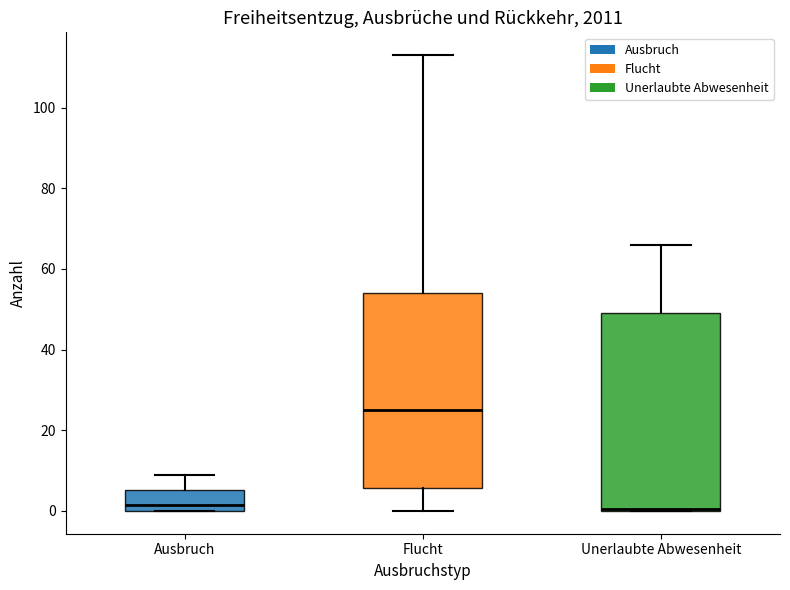

Reading left to right, read every box against the y-axis: the position of its median line, the range the box covers, and the ends of its whiskers. The values are not printed on the chart, so give them approximately, as read against the axis.

Ausbruch: median 2, box 0 to 6, whiskers 0 to 10
Flucht: median 26, box 6 to 54, whiskers 0 to 114
Unerlaubte Abwesenheit: median 0, box 0 to 50, whiskers 0 to 66